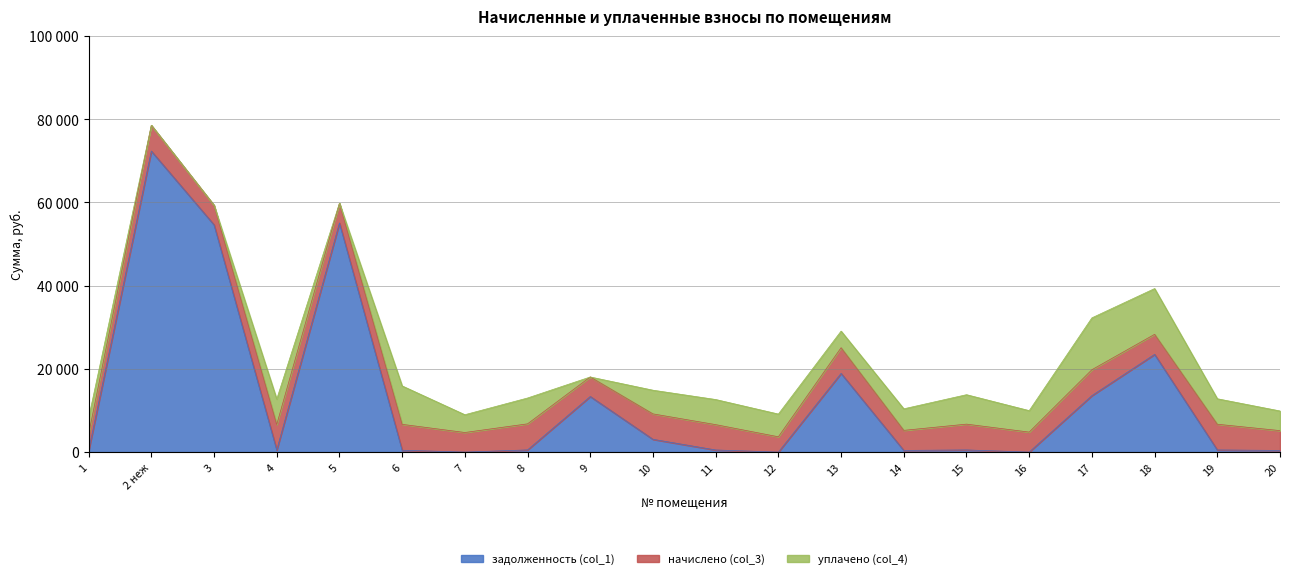

Between 9 and 11, which series saw the biggest shift?

задолженность (col_1)